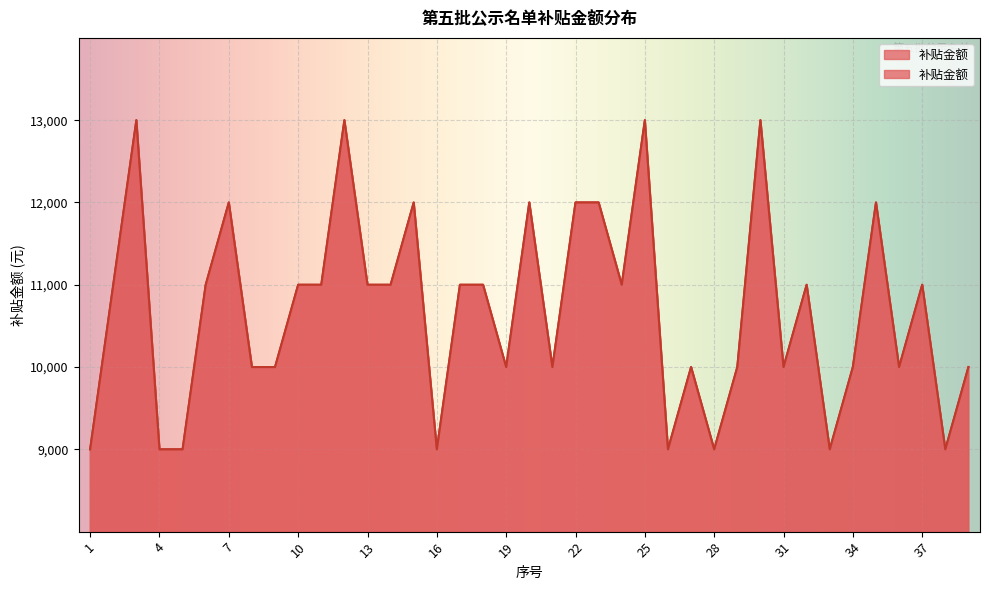

What is the minimum value shown in the chart?

9000